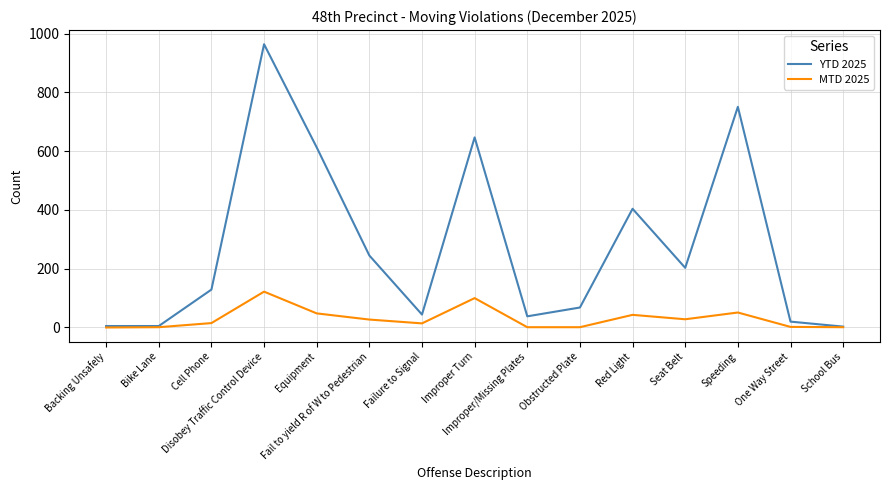

List the series in order of their overall mean, highest first.

YTD 2025, MTD 2025